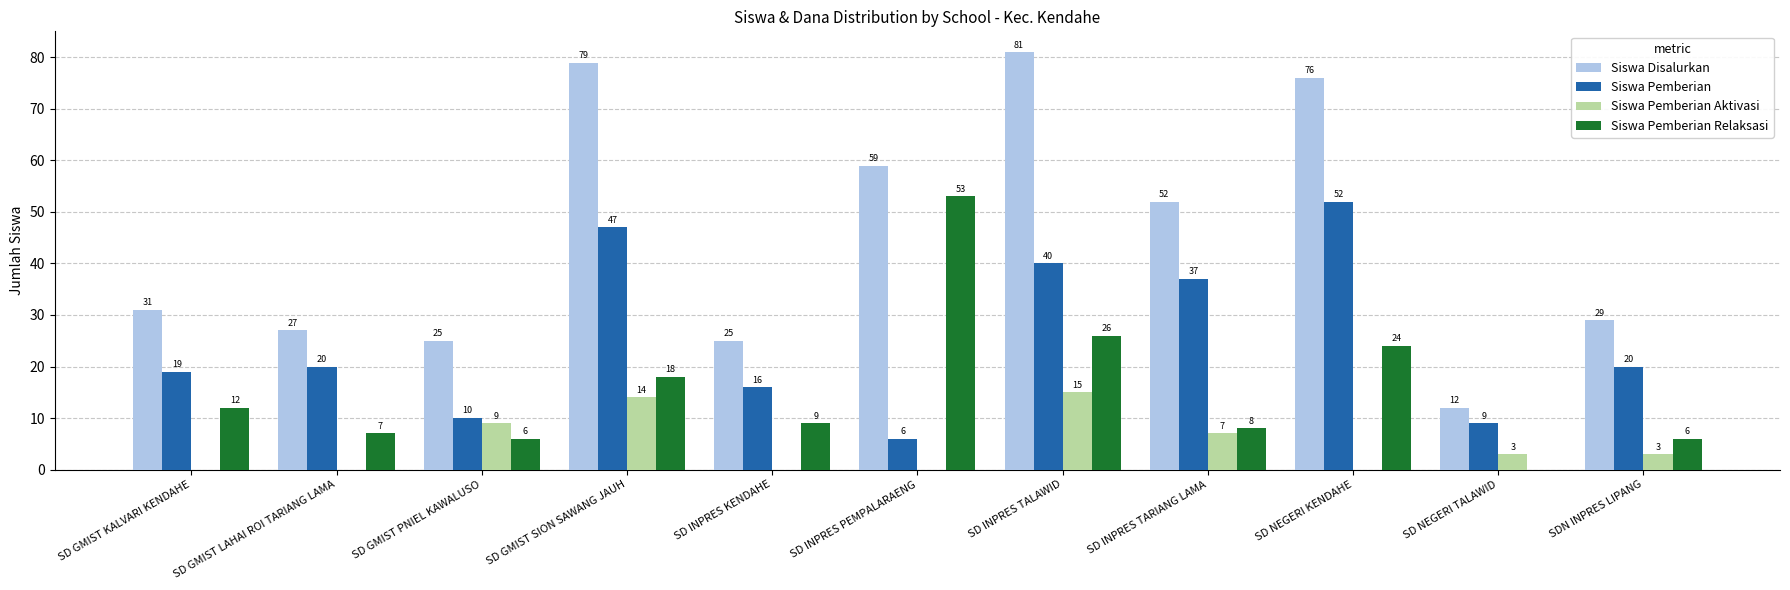

Is it true that Siswa Pemberian Relaksasi equals 17 at SD INPRES TALAWID?

False